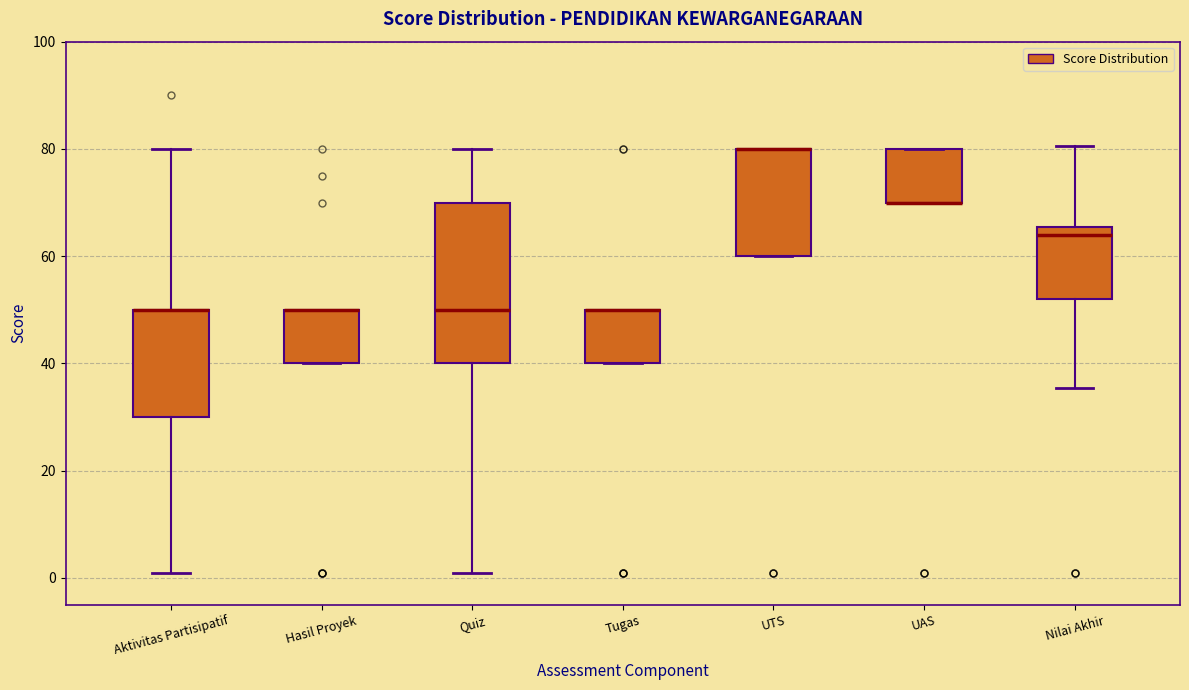

Reading left to right, transcribe this box plot: for each box, give where its median line is, the range the box spans, and where its two whiskers end, as read against the y-axis. The values are not printed on the chart, so give them approximately, as read against the axis.

Aktivitas Partisipatif: median 50 (drawn on the box's upper edge), box 30 to 50, whiskers 2 to 80
Hasil Proyek: median 50 (drawn on the box's upper edge), box 40 to 50, whiskers 40 to 50
Quiz: median 50, box 40 to 70, whiskers 2 to 80
Tugas: median 50 (drawn on the box's upper edge), box 40 to 50, whiskers 40 to 50
UTS: median 80 (drawn on the box's upper edge), box 60 to 80, whiskers 60 to 80
UAS: median 70 (drawn on the box's lower edge), box 70 to 80, whiskers 70 to 80
Nilai Akhir: median 64, box 52 to 66, whiskers 36 to 80